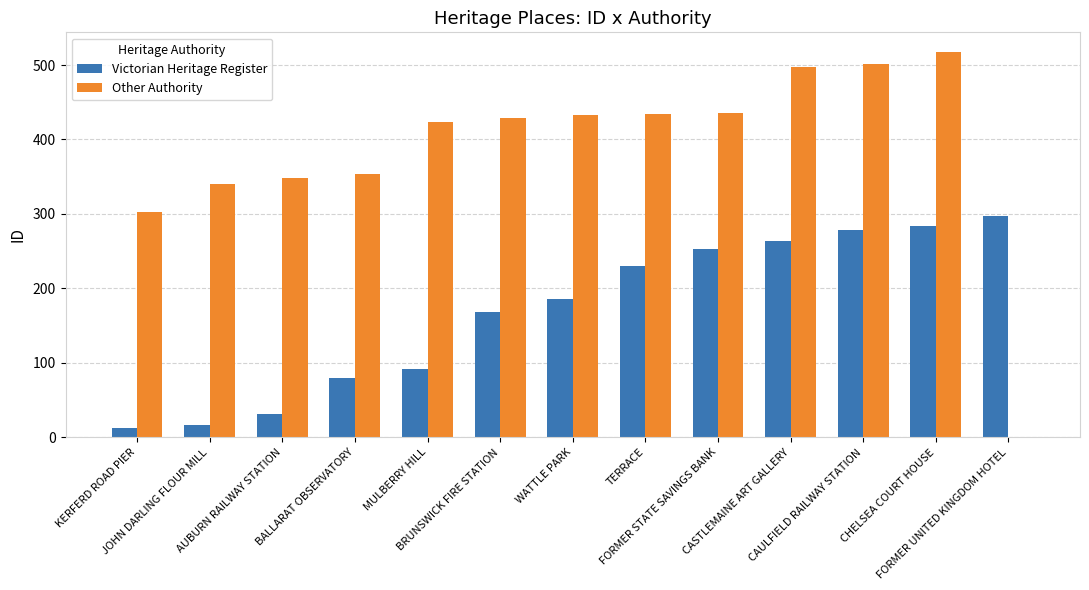

What is the highest value of the Other Authority series?

518